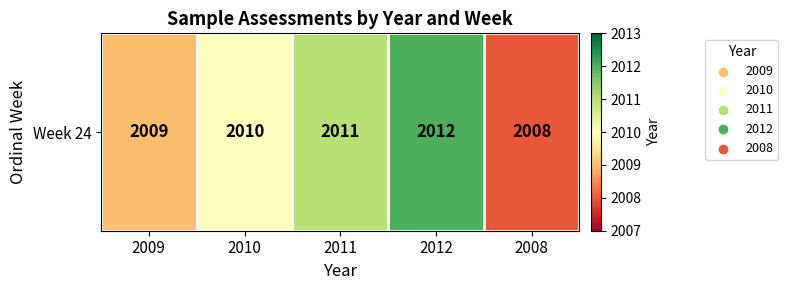

What is the change in value from 2009 to 2008?

-1